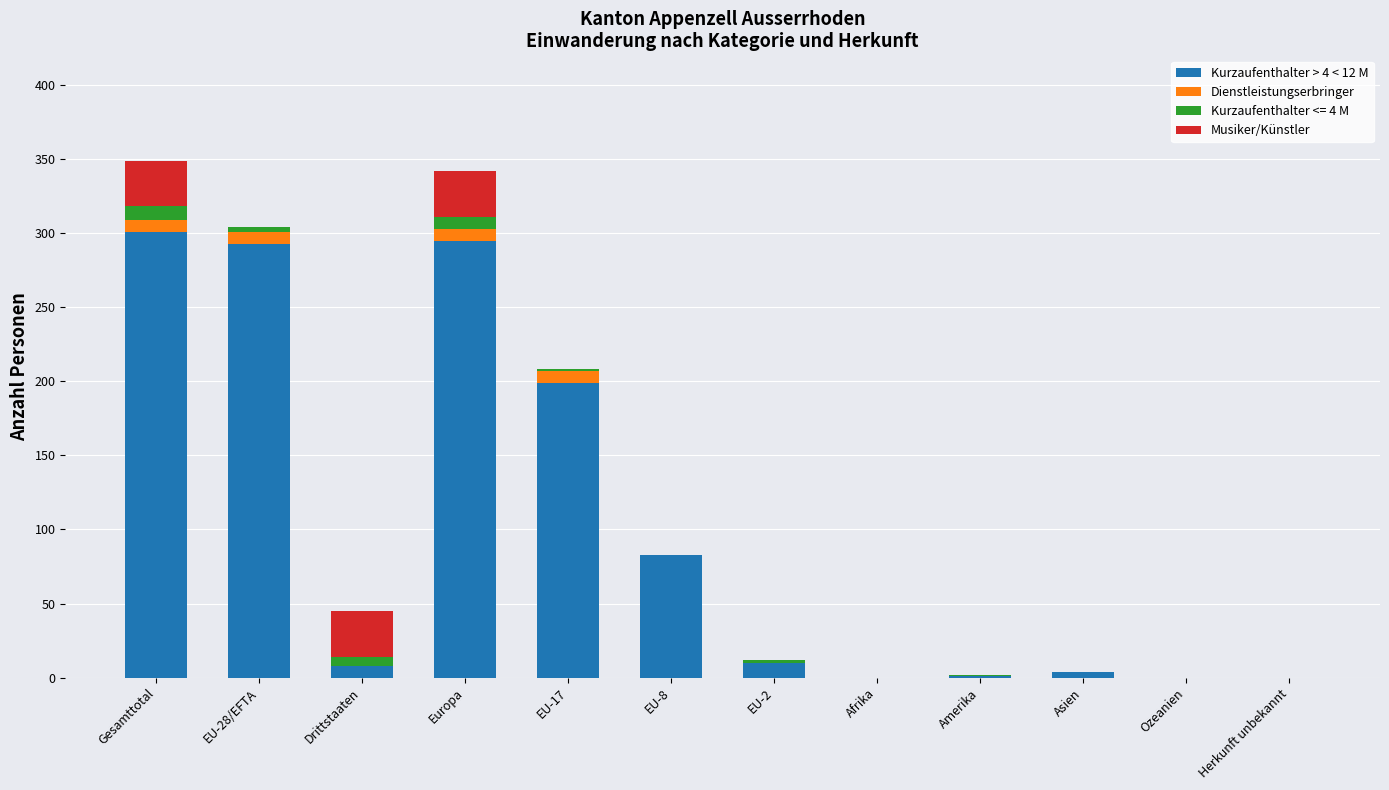

The Kurzaufenthalter > 4 < 12 M series shows 122 at Gesamttotal. True or false?

False